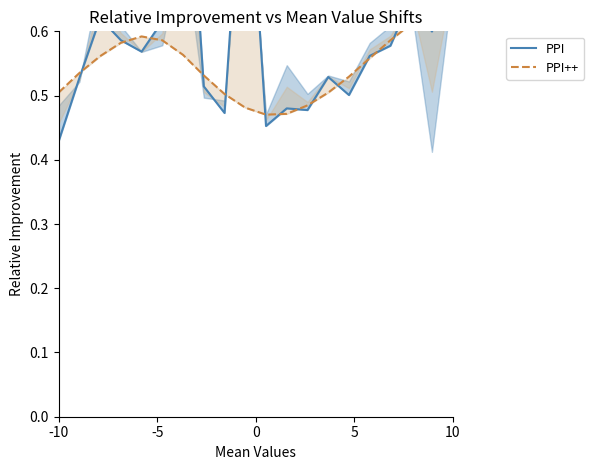

How many categories are shown in the chart?

20